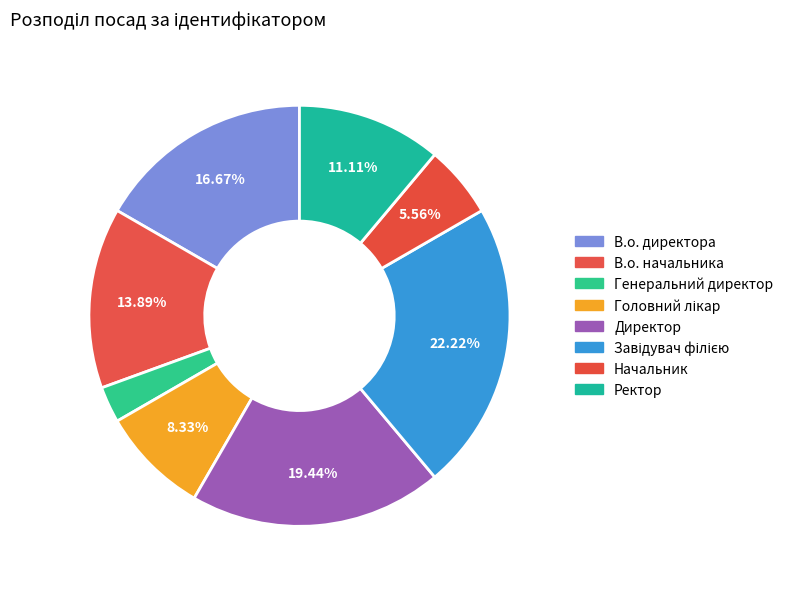

To the nearest percent, what is the combined percentage of В.о. начальника and Завідувач філією?

36%